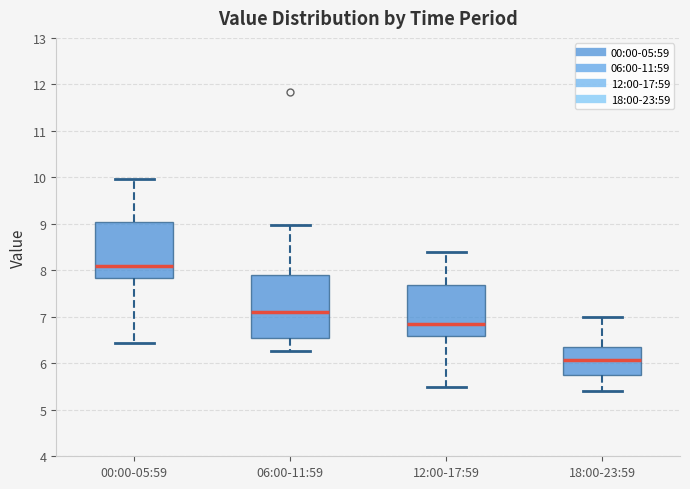

Where does the median line of the box for 00:00-05:59 sit on the y-axis? The values are not printed on the chart, so give them approximately, as read against the axis.

8.1